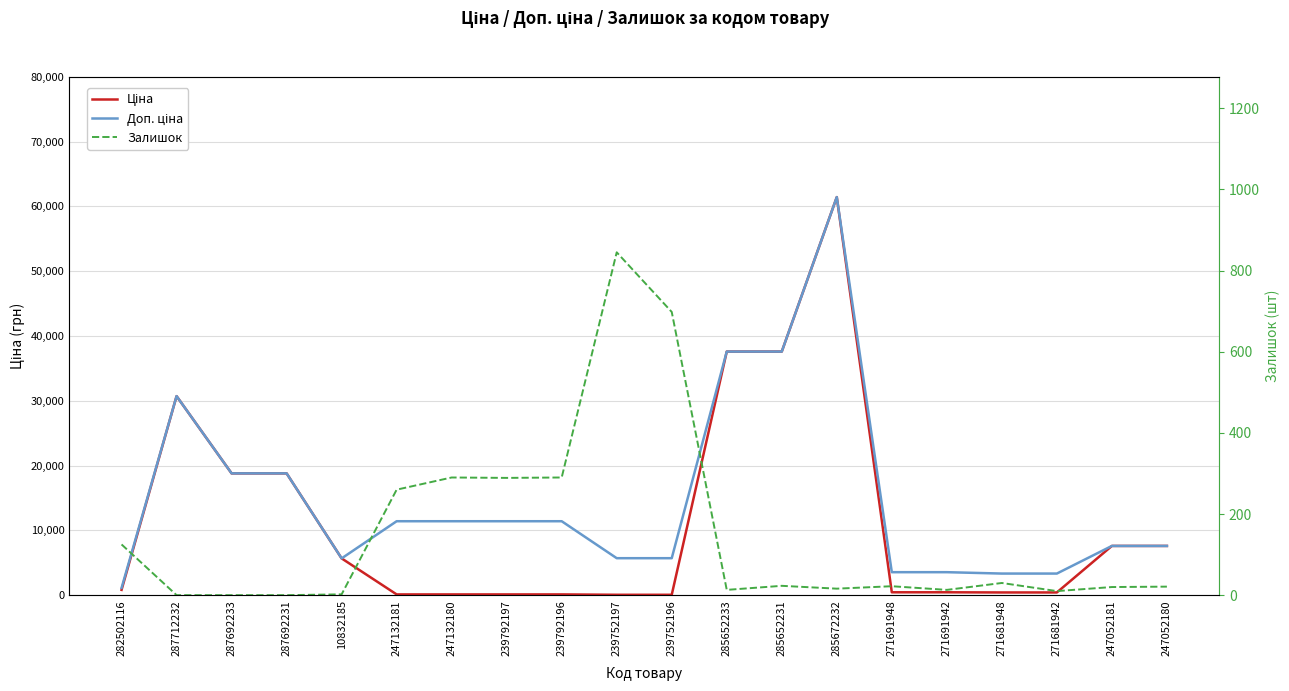

What is the sum of all Залишок values?

2967.0